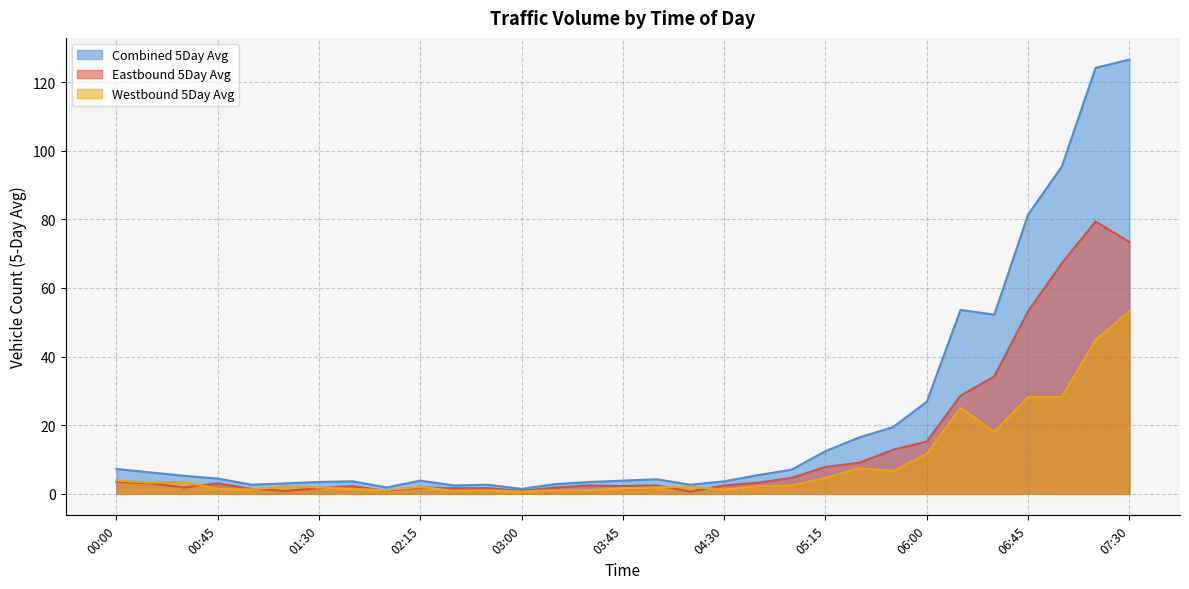

At which category is the sum across all series the highest?

07:30